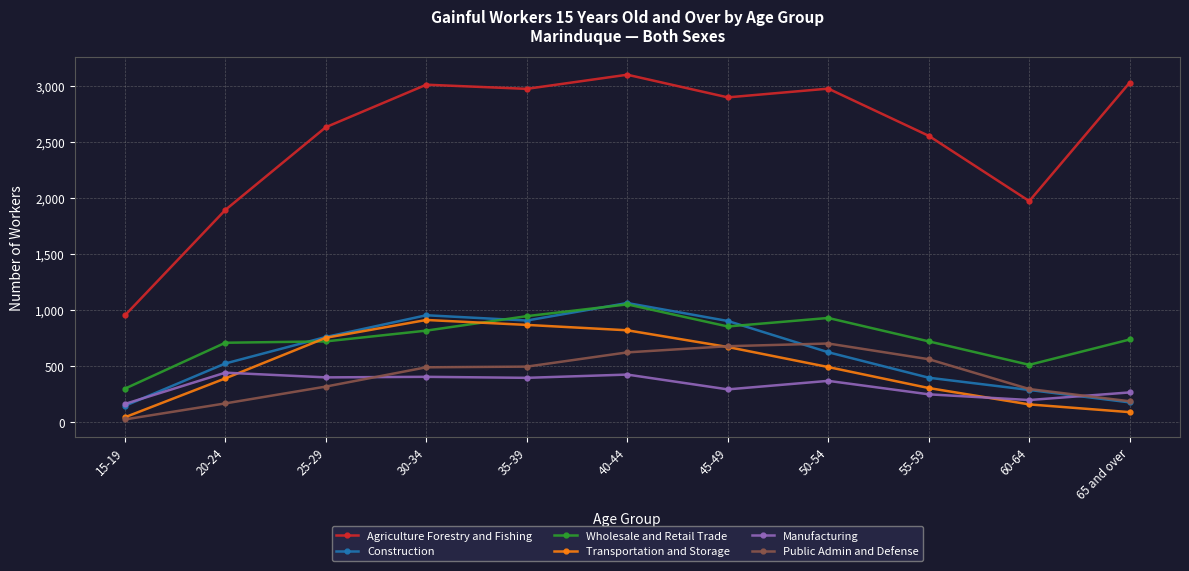

True or false: Manufacturing and Public Admin and Defense intersect in this chart.

True